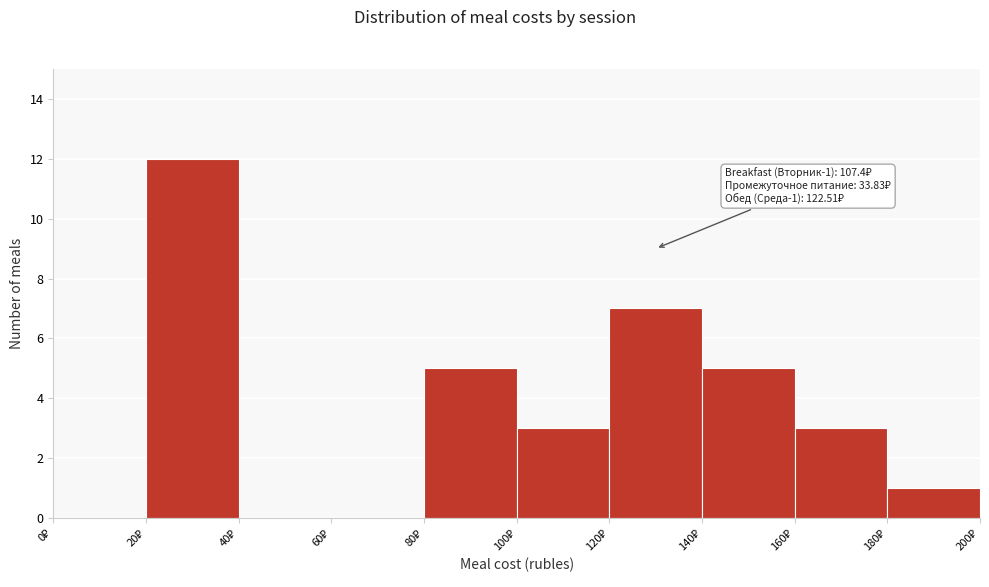

Over which range of the x-axis is the bar tallest?

20 to 40